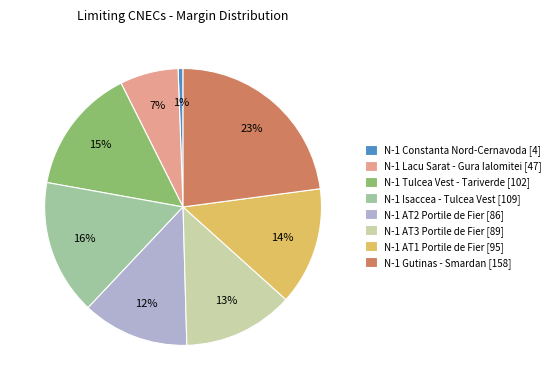

What percentage is the N-1 AT1 Portile de Fier [95] slice, to the nearest percent?

14%